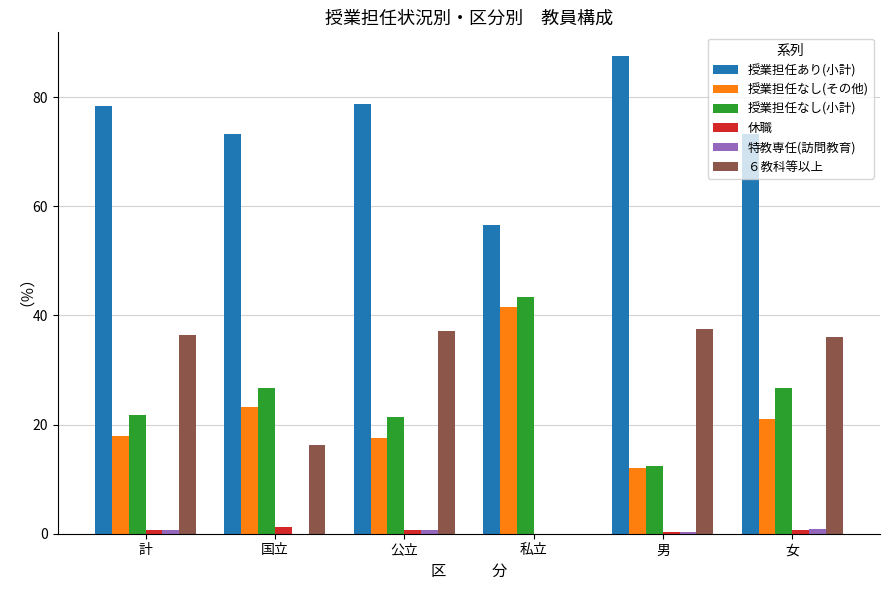

The ６教科等以上 series shows 48.4 at 計. True or false?

False